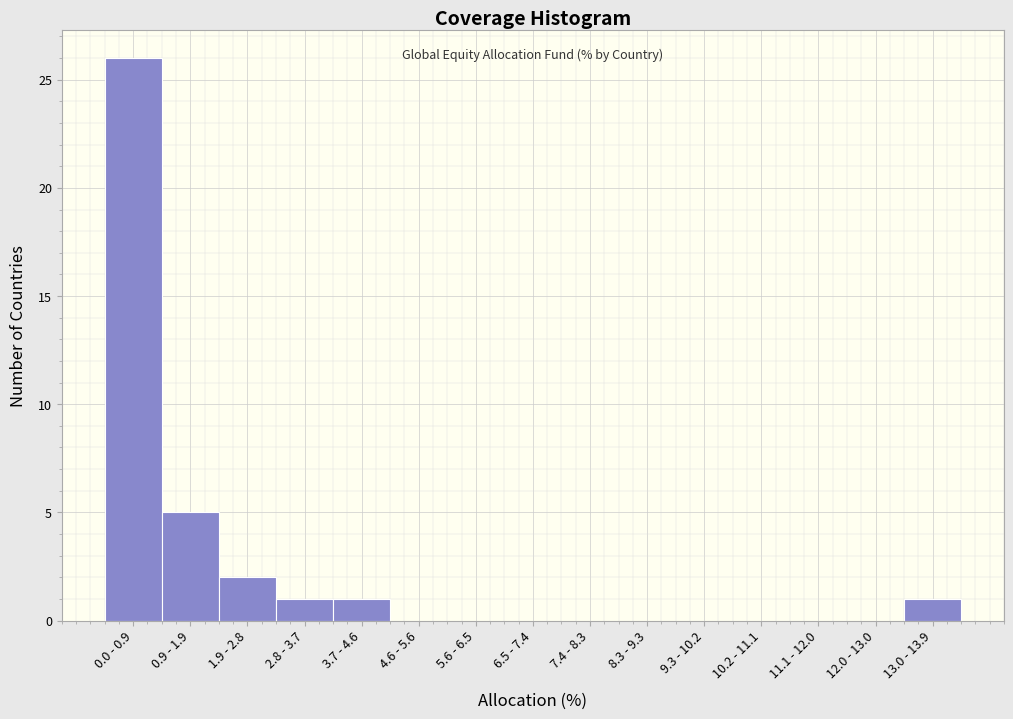

Reading right to left, what are all the values shown in this chart?

13.0 - 13.9=1	12.0 - 13.0=0	11.1 - 12.0=0	10.2 - 11.1=0	9.3 - 10.2=0	8.3 - 9.3=0	7.4 - 8.3=0	6.5 - 7.4=0	5.6 - 6.5=0	4.6 - 5.6=0	3.7 - 4.6=1	2.8 - 3.7=1	1.9 - 2.8=2	0.9 - 1.9=5	0.0 - 0.9=26